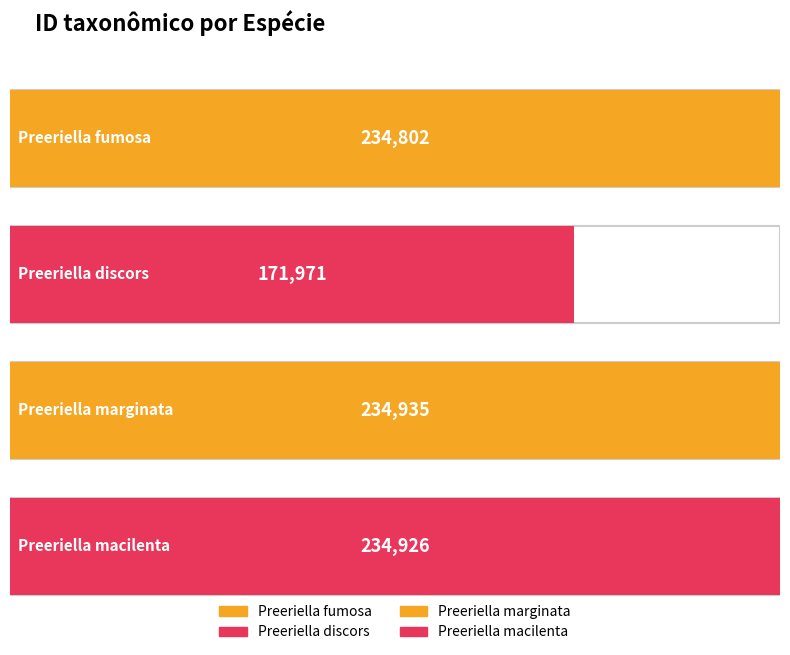

Reading right to left, list all the values displayed in this chart.

234926	234935	171971	234802